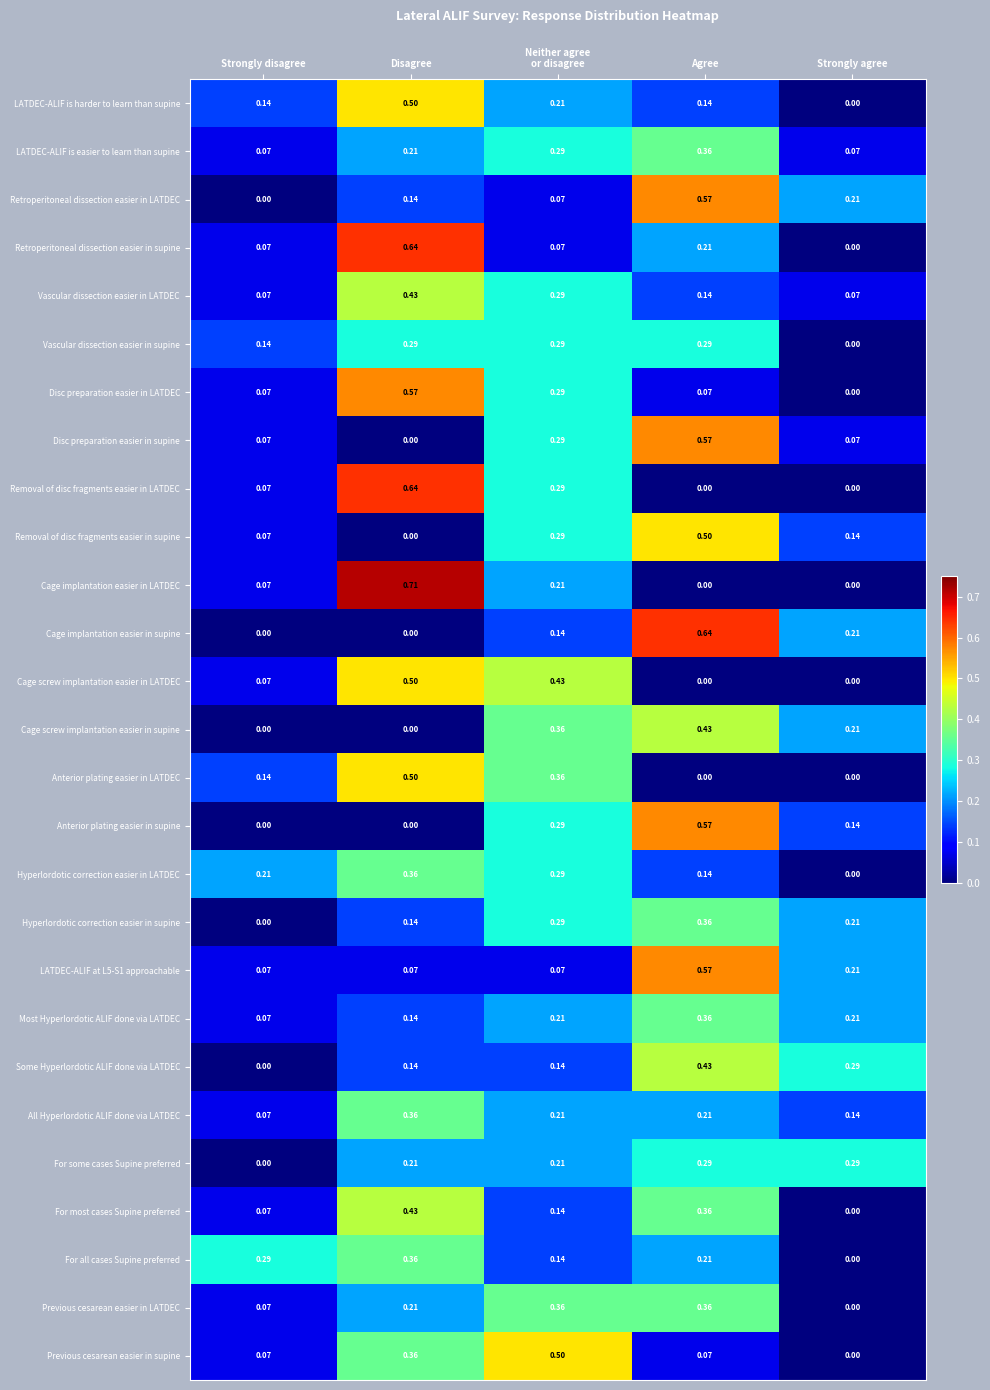

Between Strongly disagree and Disagree, which series saw the biggest shift?

Cage implantation easier in LATDEC